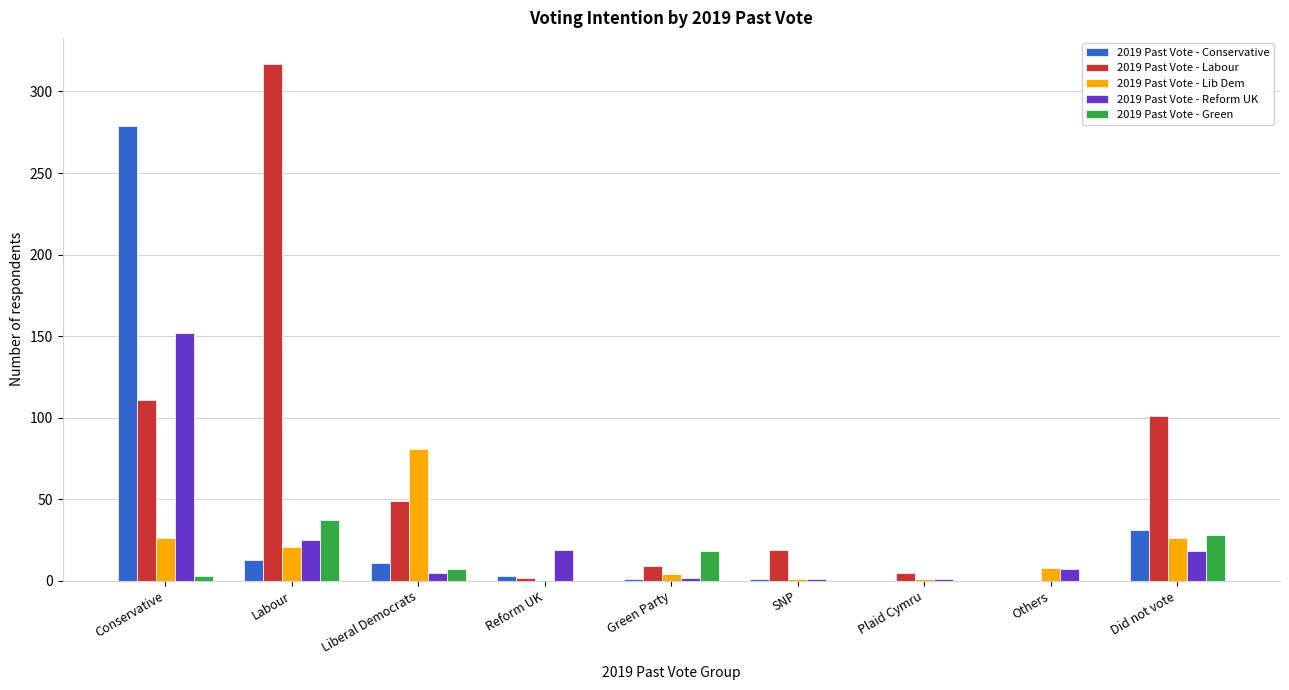

What is the greatest value displayed?

317